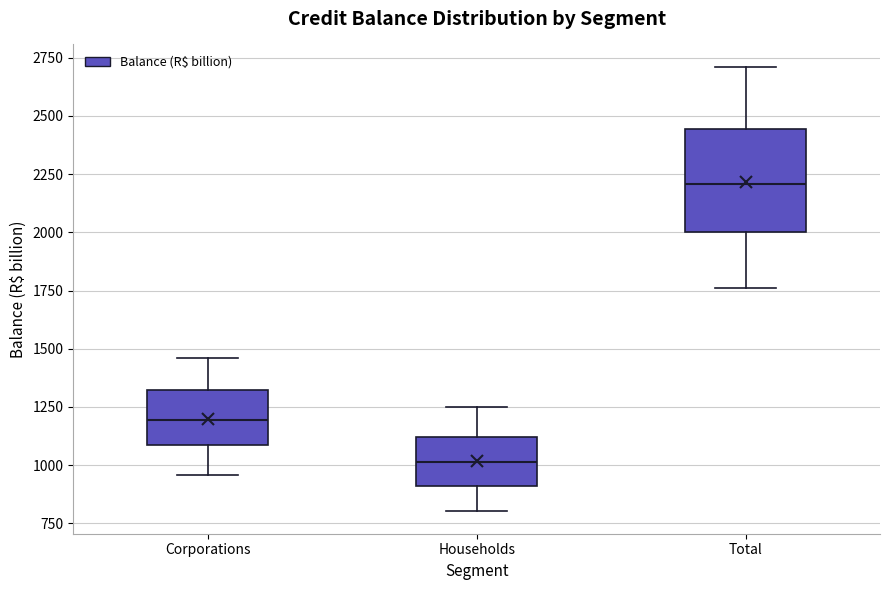

Which box is the tallest, from its lower edge to its upper edge?

Total